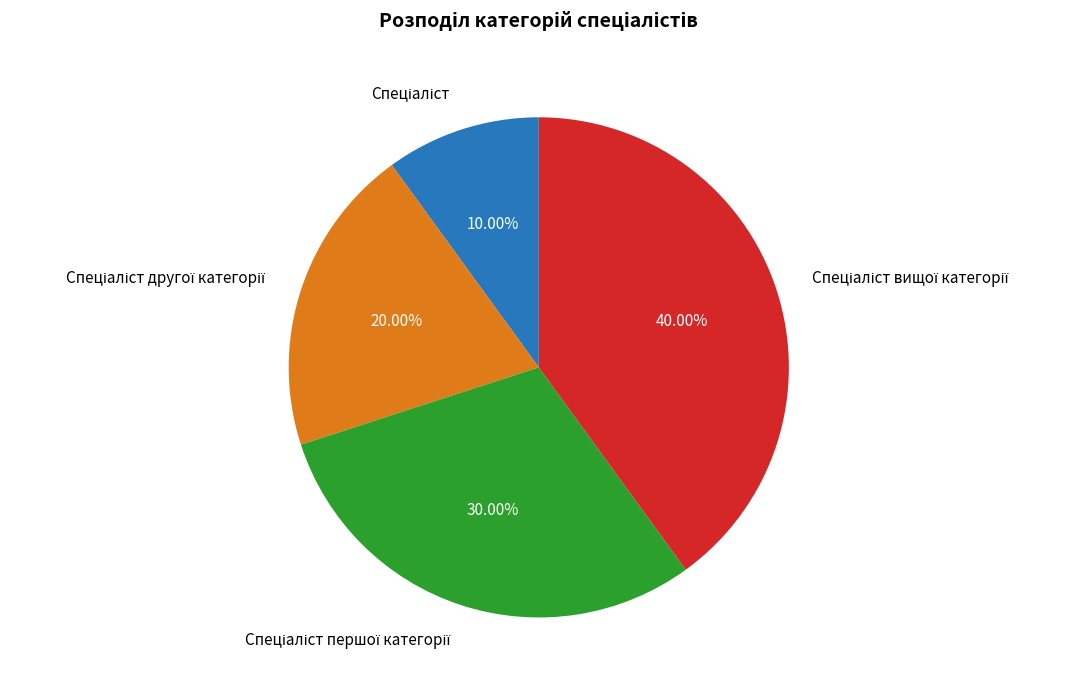

Is there any slice that represents more than half of the pie?

No